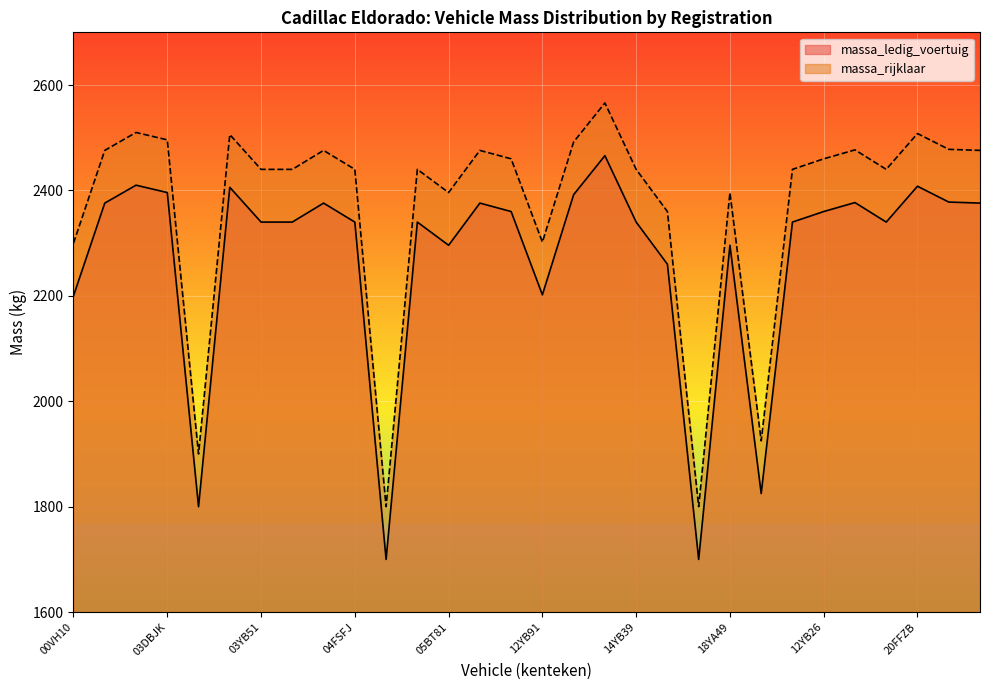

Rank the series by their maximum value, from lowest to highest.

massa_ledig_voertuig, massa_rijklaar